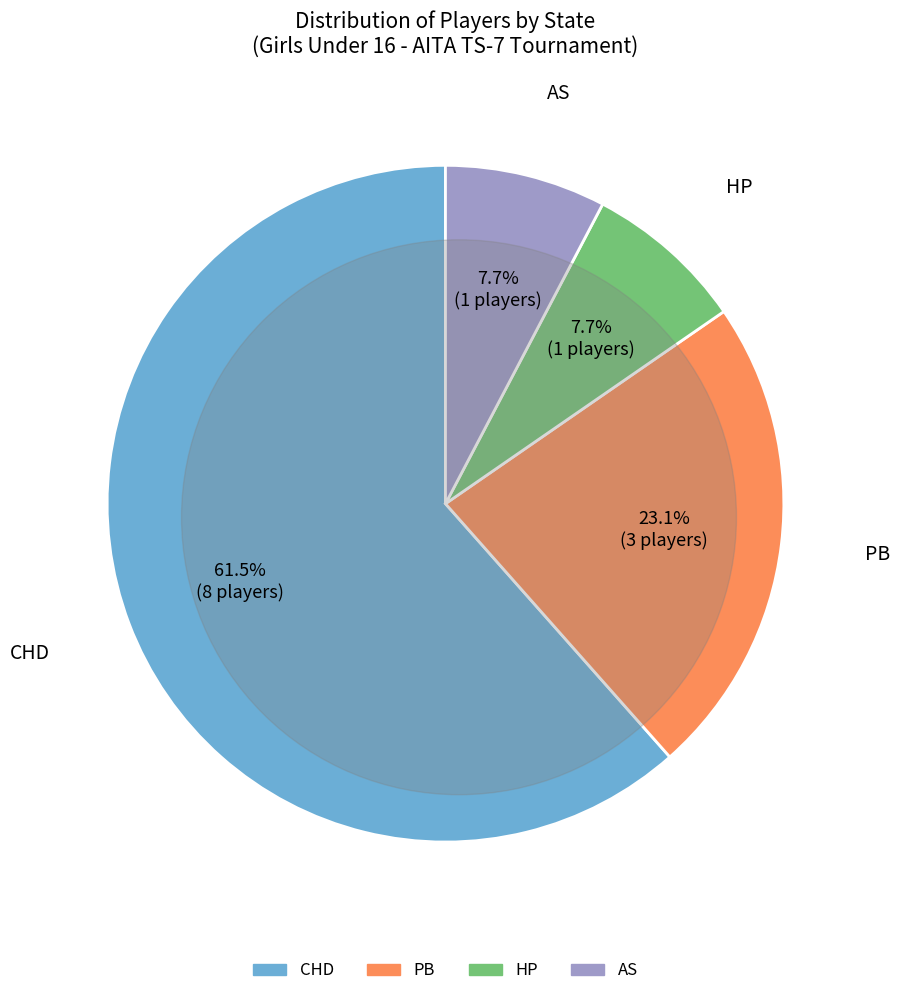

Does HP account for over 50% of the chart?

No